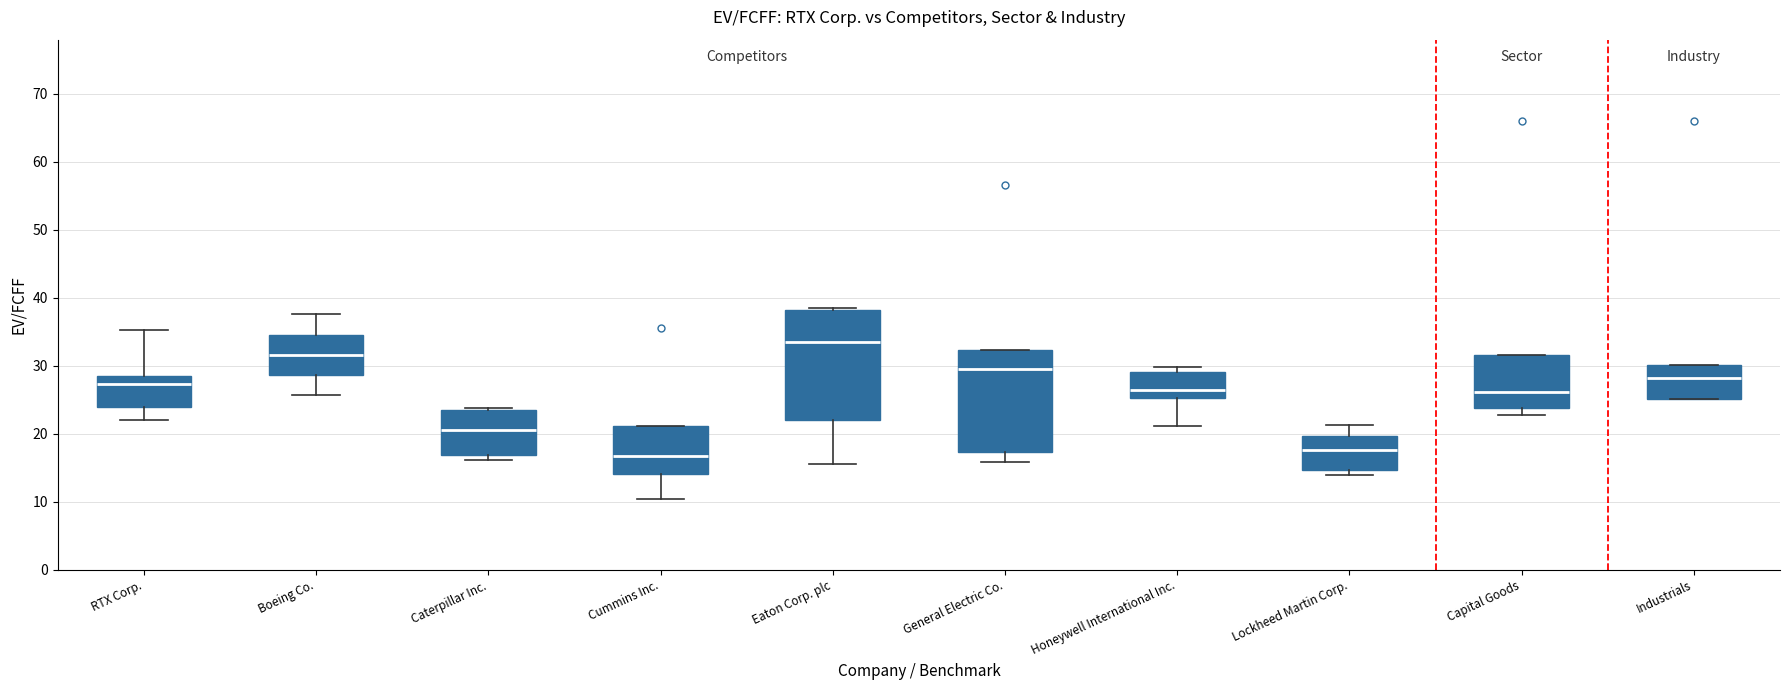

Where does the median line of the box for Cummins Inc. sit on the y-axis? The values are not printed on the chart, so give them approximately, as read against the axis.

17